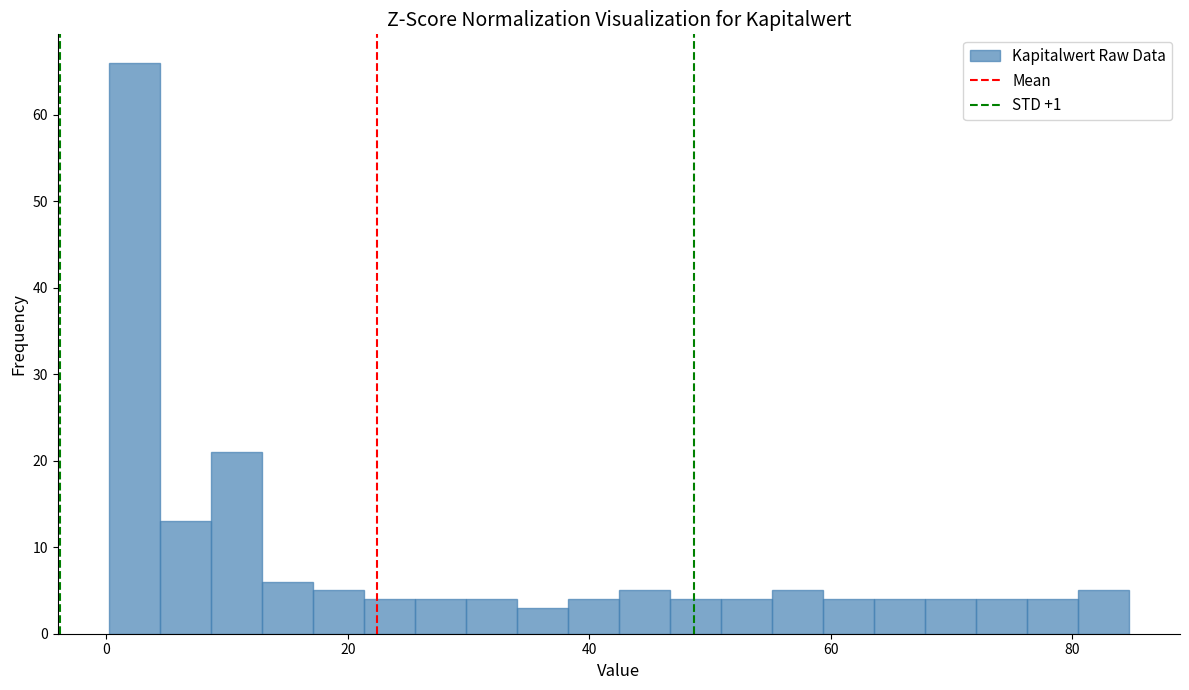

Around what value on the x-axis is the tallest bar? Give the approximate position of its centre, as read against the axis.

2